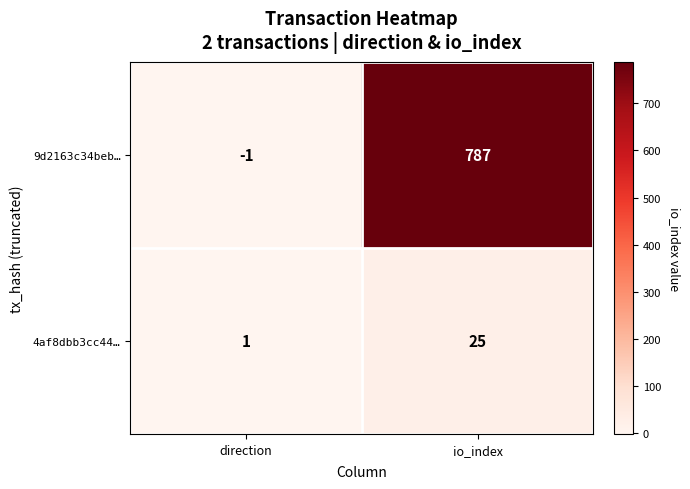

Rank the series by their average value, from lowest to highest.

4af8dbb3cc44…, 9d2163c34beb…